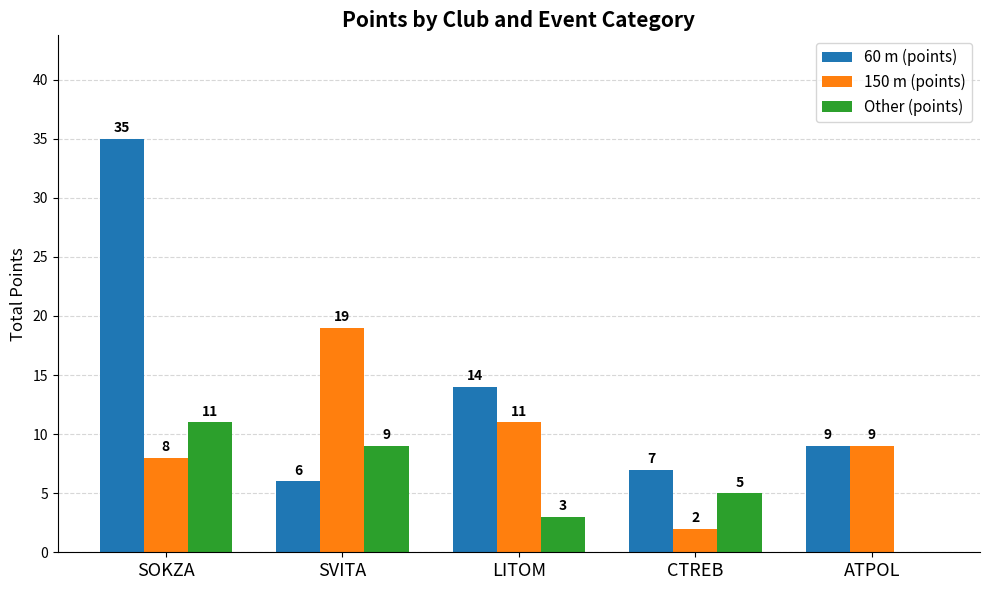

Is the value of 60 m (points) at SOKZA greater than the value of Other (points) at CTREB?

Yes